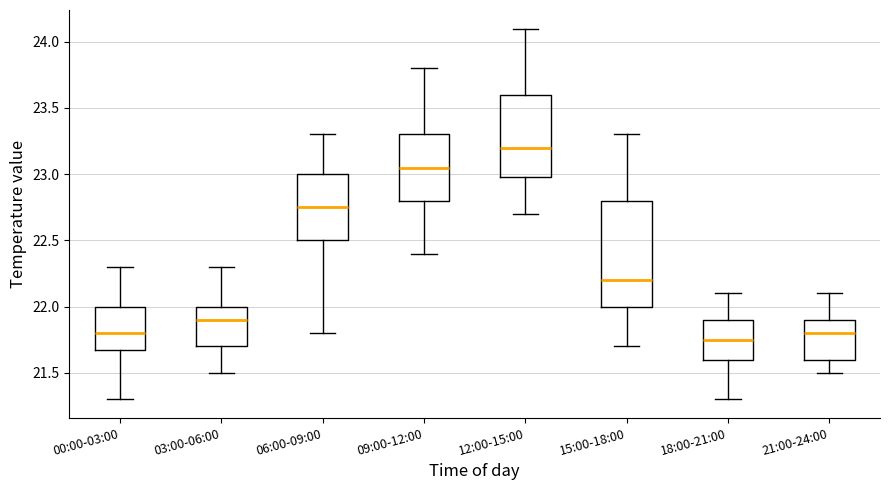

Reading left to right, read every box against the y-axis: the position of its median line, the range the box covers, and the ends of its whiskers. The values are not printed on the chart, so give them approximately, as read against the axis.

00:00-03:00: median 21.80, box 21.70 to 22.00, whiskers 21.30 to 22.30
03:00-06:00: median 21.90, box 21.70 to 22.00, whiskers 21.50 to 22.30
06:00-09:00: median 22.75, box 22.50 to 23.00, whiskers 21.80 to 23.30
09:00-12:00: median 23.05, box 22.80 to 23.30, whiskers 22.40 to 23.80
12:00-15:00: median 23.20, box 23.00 to 23.60, whiskers 22.70 to 24.10
15:00-18:00: median 22.20, box 22.00 to 22.80, whiskers 21.70 to 23.30
18:00-21:00: median 21.75, box 21.60 to 21.90, whiskers 21.30 to 22.10
21:00-24:00: median 21.80, box 21.60 to 21.90, whiskers 21.50 to 22.10